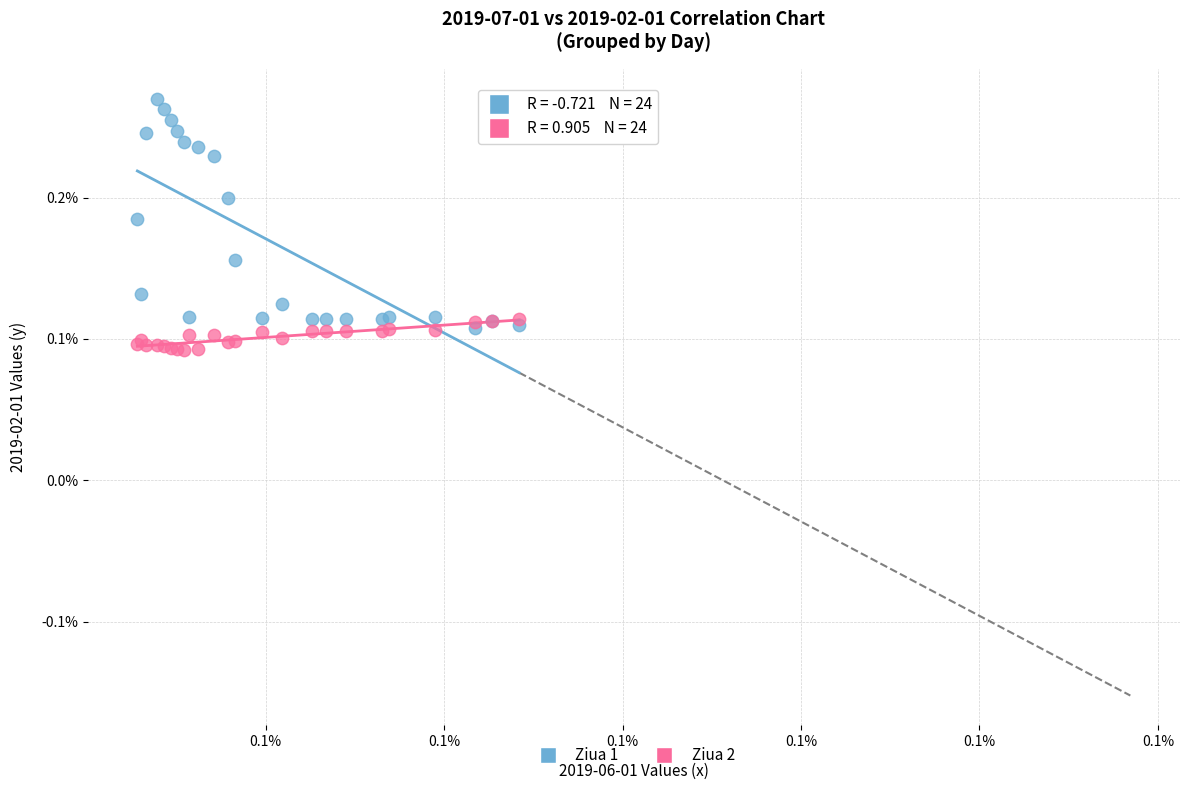

Which series contains the highest Y value?

Ziua 1